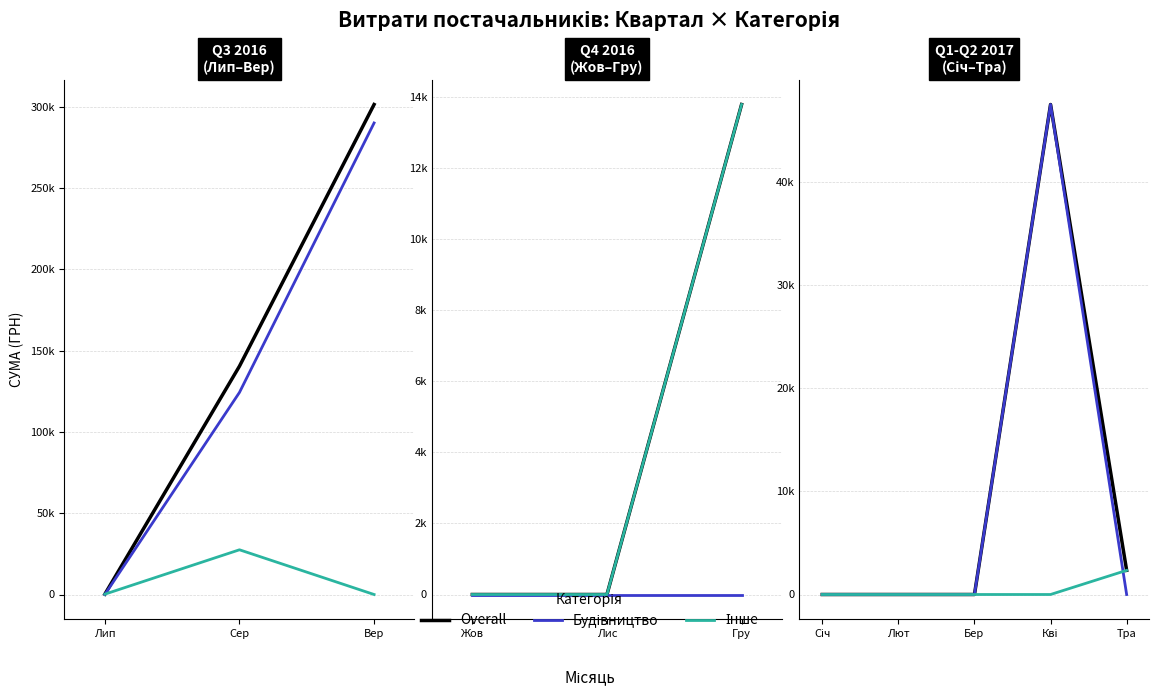

True or false: Будівництво and Overall intersect in this chart.

False